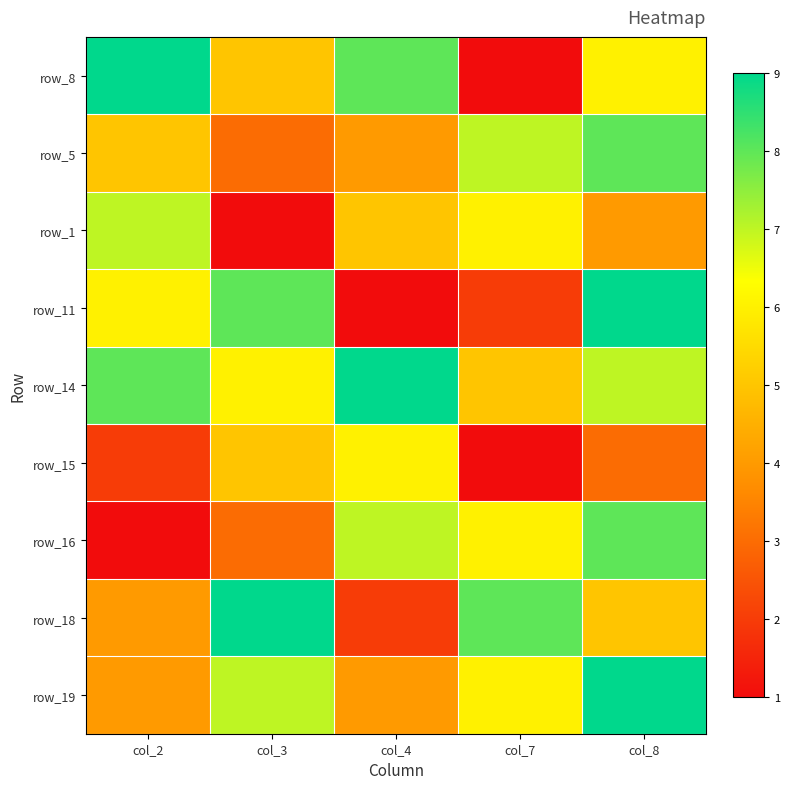

What is the spread (max minus min) of values at col_8?

6